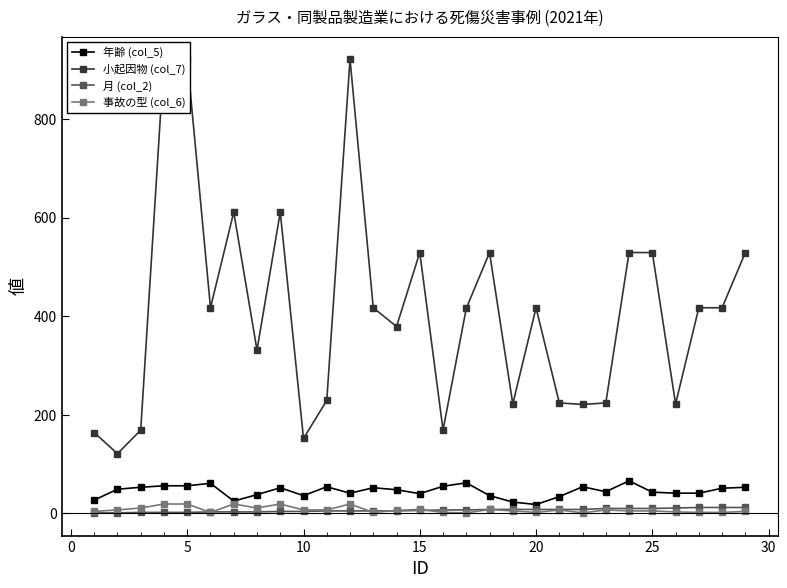

How many interior local valleys does the 年齢 (col_5) series have?

6